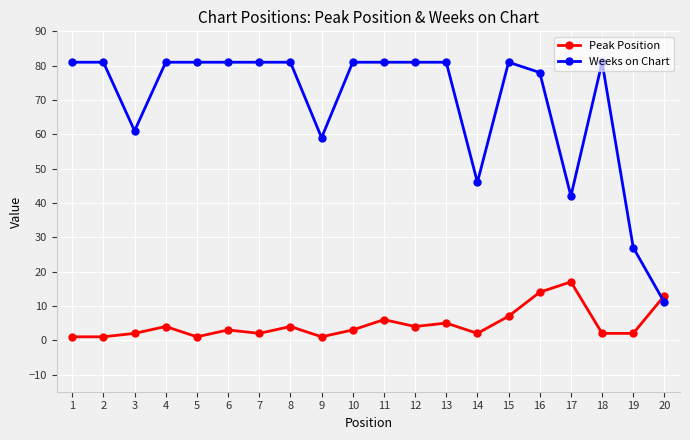

What is the sum of all Peak Position values?

94